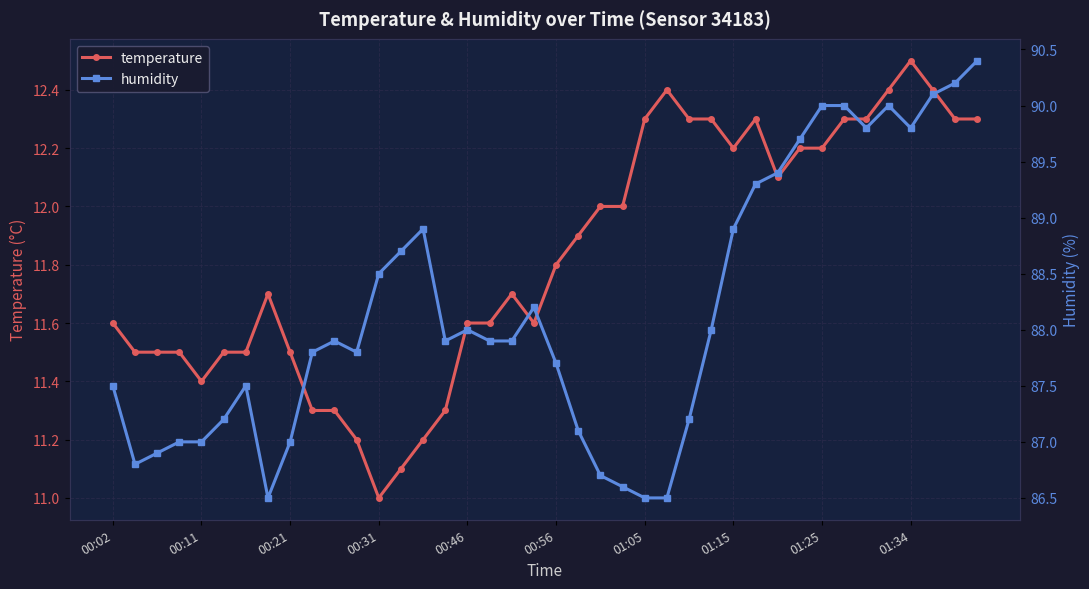

At which category is the sum across all series the highest?

39